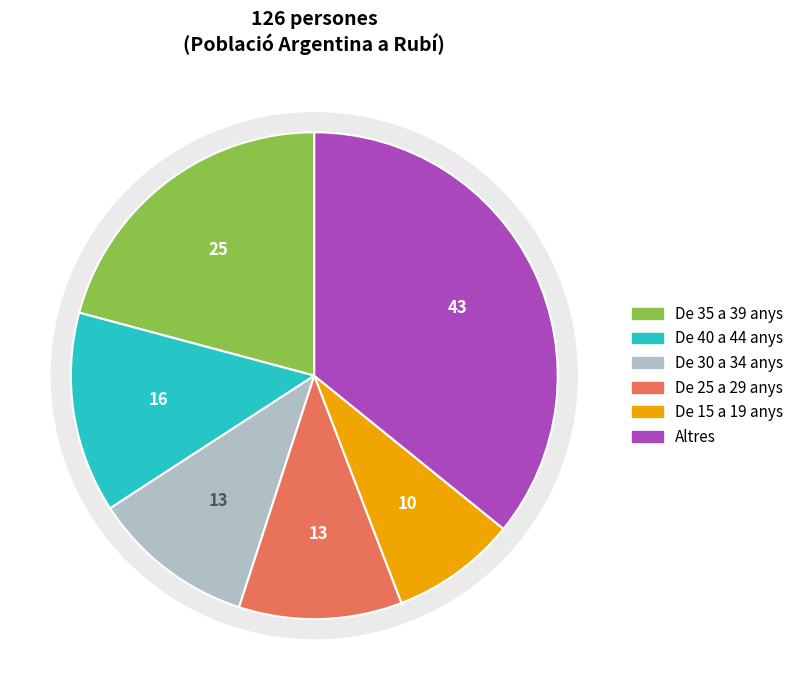

What percentage is NOT represented by De 40 a 44 anys?

86.7%